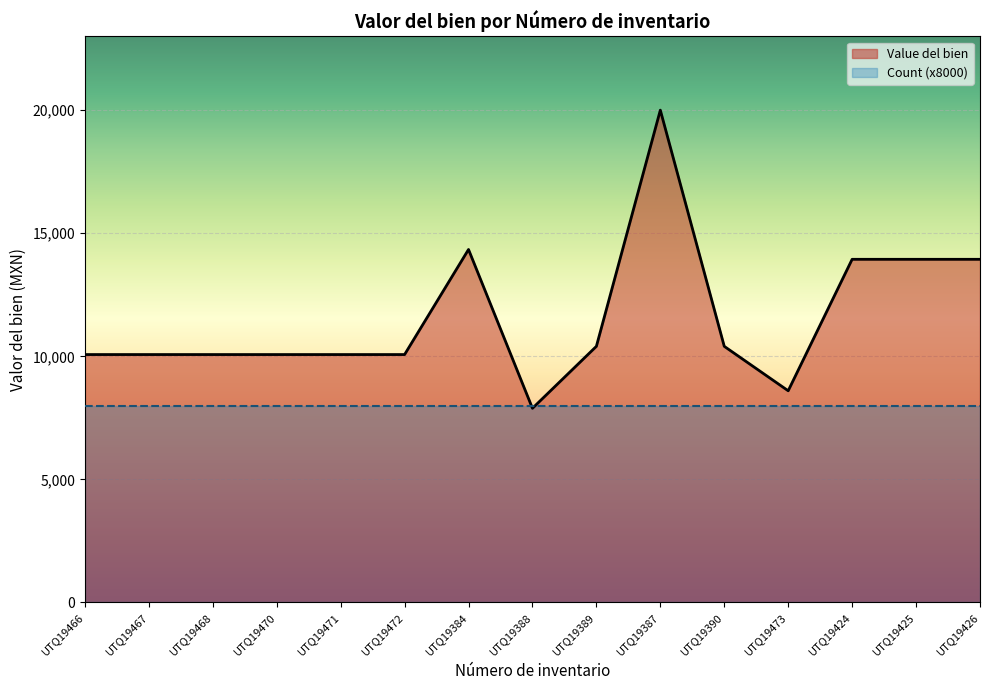

The chart shows a value of 10071.2 at UTQ19471. True or false?

True